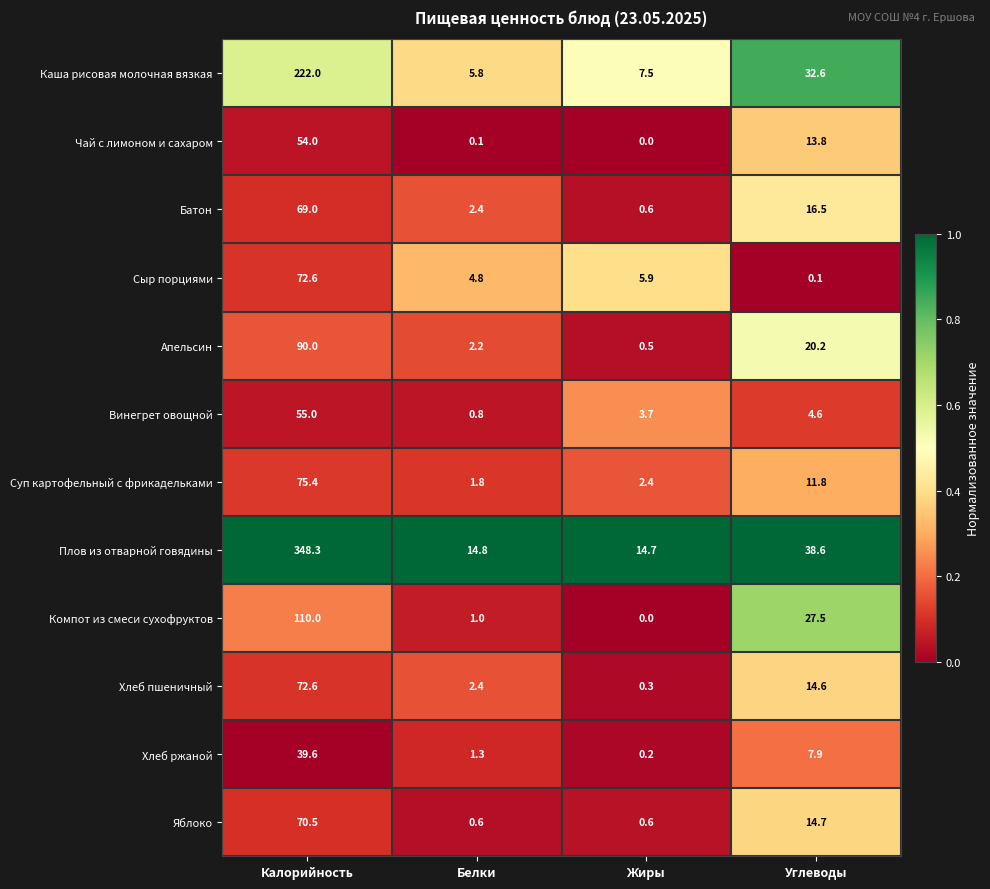

At which label is Каша рисовая молочная вязкая closest to 113?

Углеводы